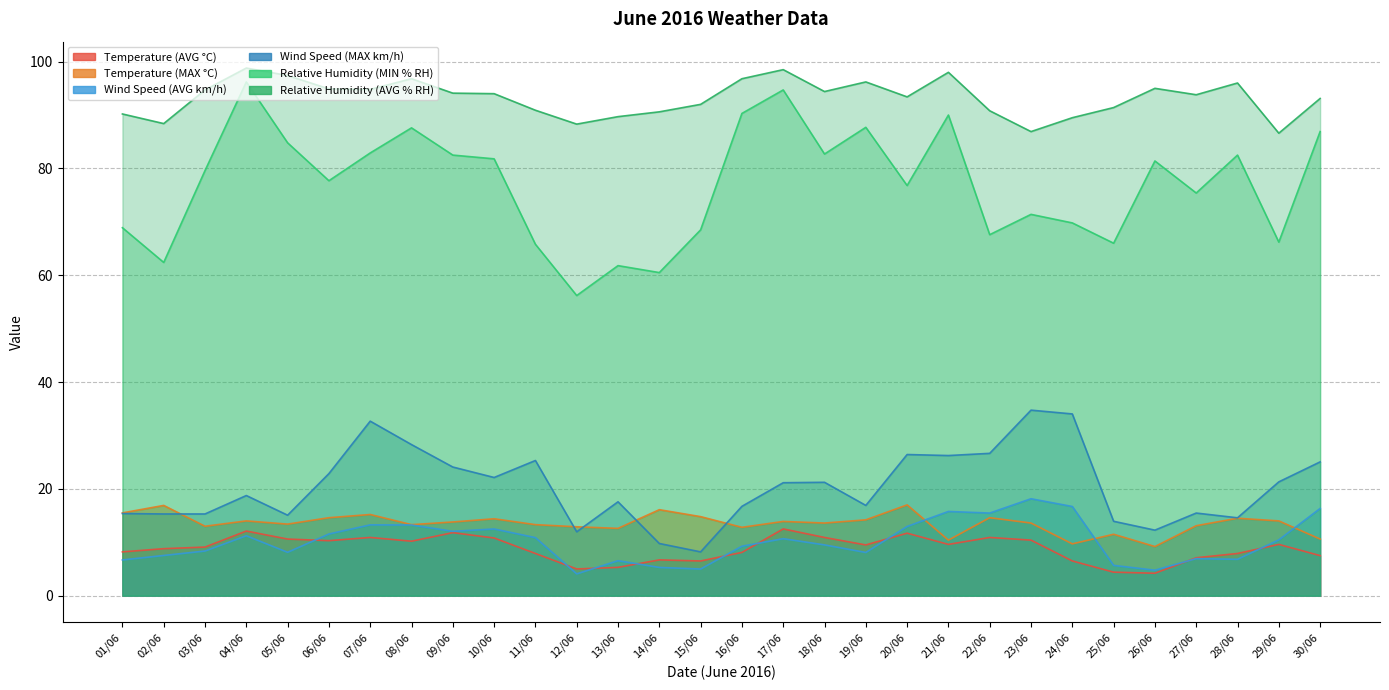

At 01/06, list the series in order from largest to smallest.

Relative Humidity (AVG % RH), Relative Humidity (MIN % RH), Temperature (MAX °C), Wind Speed (MAX km/h), Temperature (AVG °C), Wind Speed (AVG km/h)